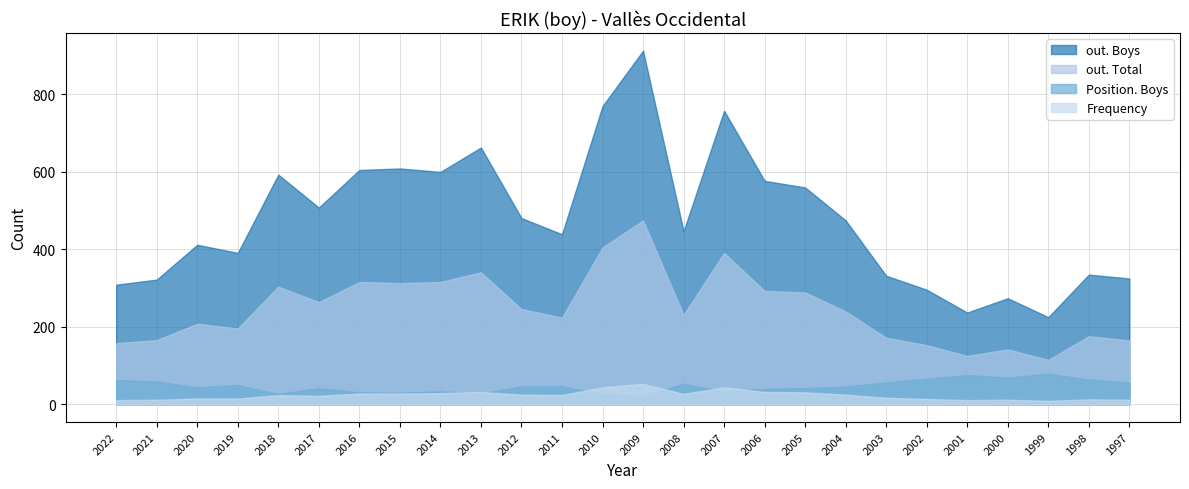

At which category is the sum across all series the highest?

2009